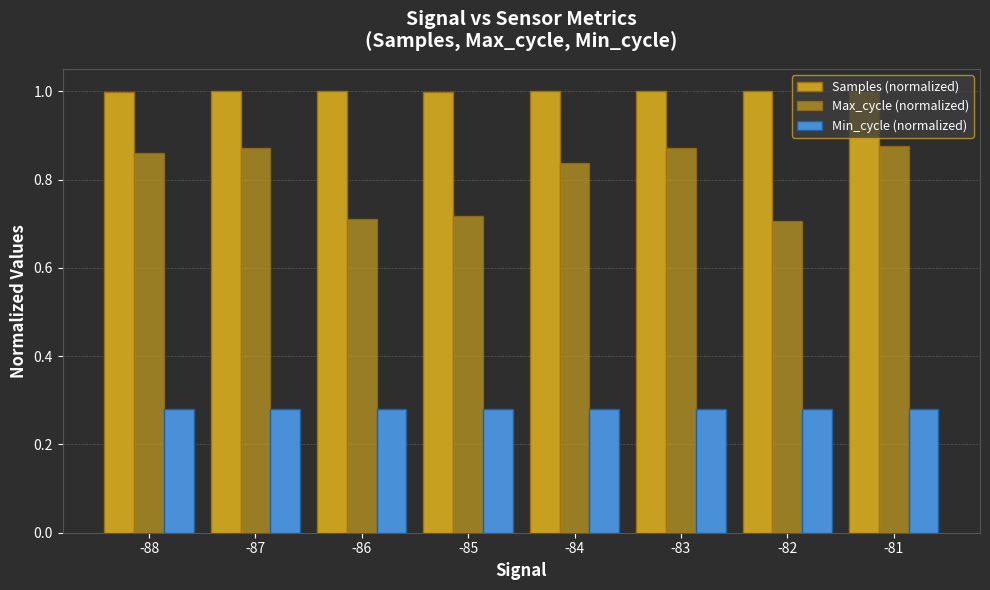

List the labels in order of Max_cycle (normalized) value, smallest first.

-82, -86, -85, -84, -88, -83, -87, -81